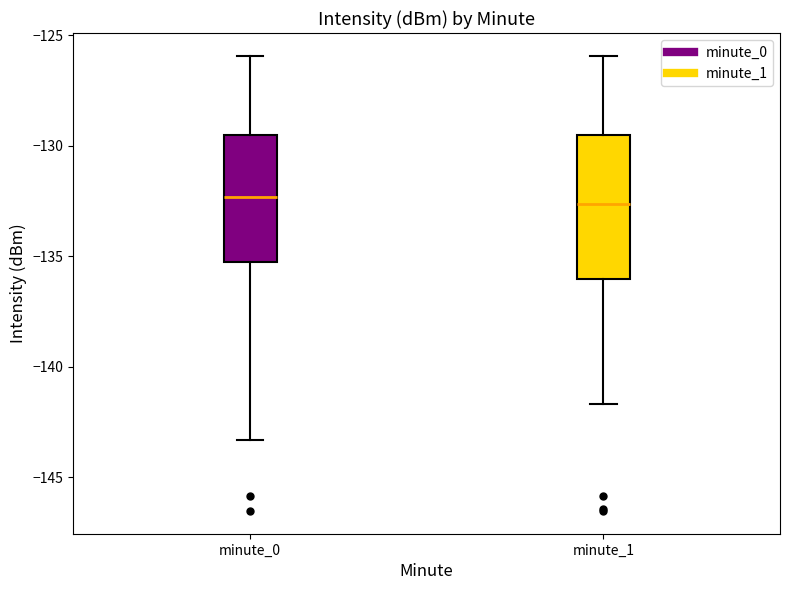

Where does the lower whisker of the box for minute_1 end on the y-axis? The values are not printed on the chart, so give them approximately, as read against the axis.

-141.5